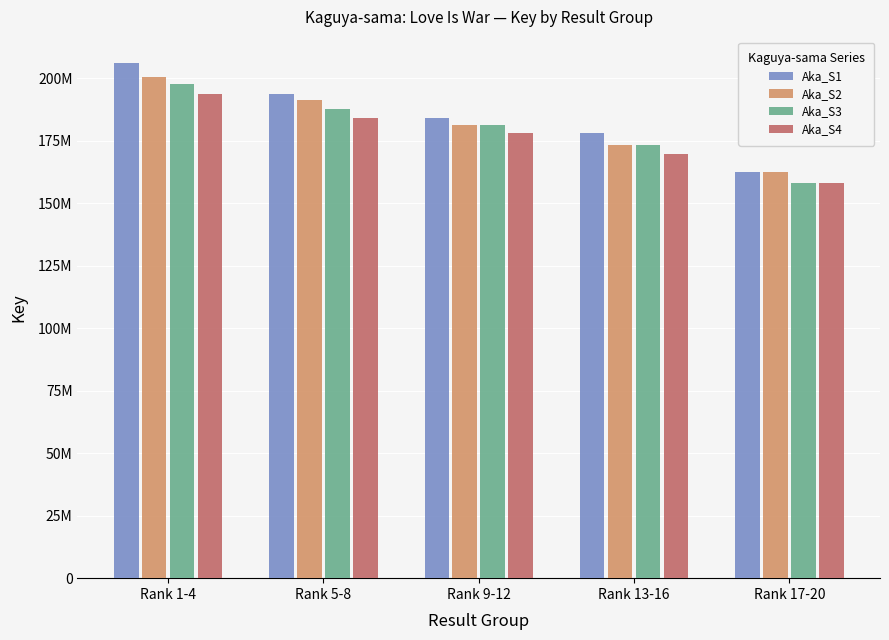

Are the bars grouped side by side (vs. stacked)?

Yes